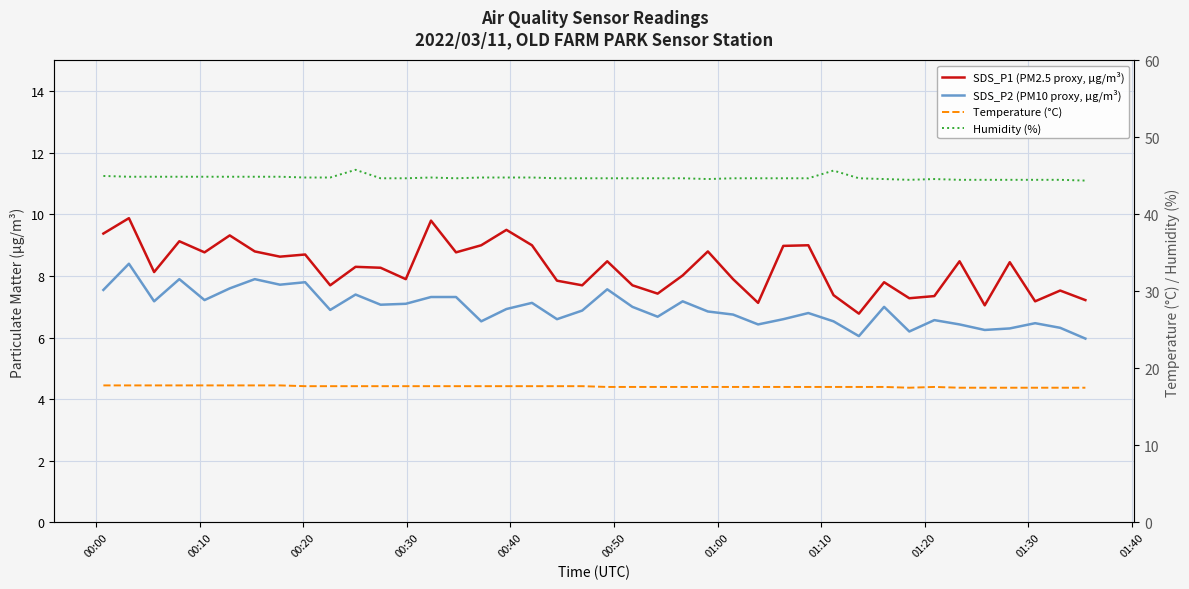

In SDS_P1 (PM2.5 proxy, μg/m³), how many points are higher than both neighbors (excluding endpoints)?

14